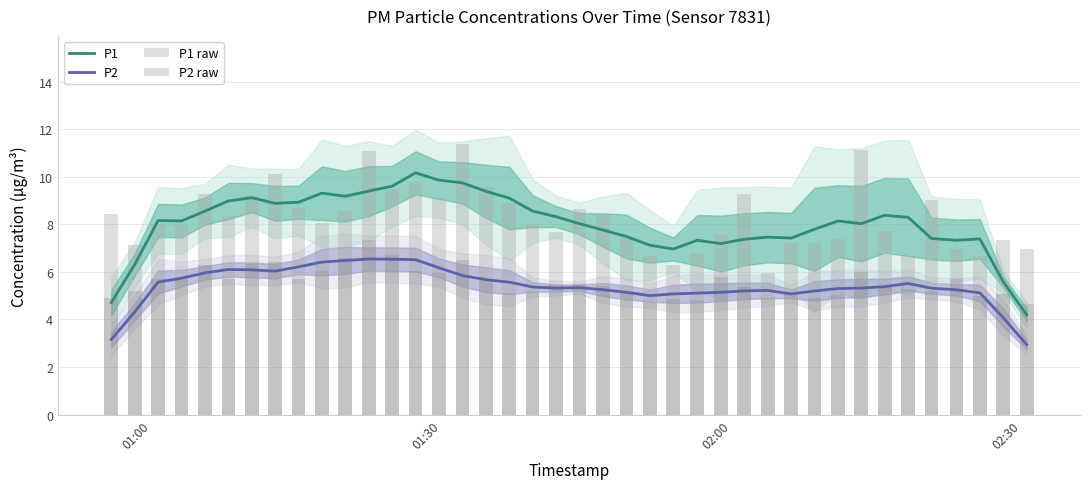

Reading left to right, list all the values displayed in this chart.

P1: 4.7	6.3	8.2	8.1	8.6	9.0	9.1	8.9	8.9	9.3	9.2	9.4	9.6	10.2	9.9	9.7	9.4	9.1	8.6	8.3	8.0	7.8	7.5	7.1	7.0	7.3	7.2	7.4	7.5	7.4	7.8	8.1	8.0	8.4	8.3	7.4	7.3	7.4	5.6	4.2
P2: 3.2	4.3	5.6	5.7	6.0	6.1	6.1	6.0	6.2	6.4	6.5	6.5	6.5	6.5	6.2	5.8	5.7	5.6	5.4	5.3	5.3	5.3	5.1	5.0	5.1	5.1	5.1	5.2	5.2	5.1	5.2	5.3	5.3	5.4	5.5	5.3	5.2	5.1	4.1	2.9
P1 raw: 8.4	7.1	8.0	8.0	9.3	8.3	9.2	10.1	8.7	8.1	8.6	11.1	9.5	9.8	9.1	11.4	9.6	8.9	8.0	7.7	8.6	8.4	7.4	6.7	6.3	6.8	7.6	9.3	6.0	7.2	7.2	7.4	11.1	7.7	6.7	9.0	7.0	6.7	7.3	7.0
P2 raw: 4.9	5.2	5.7	5.8	6.3	5.7	6.3	6.4	5.7	6.0	6.6	7.3	6.7	6.0	6.0	6.5	5.6	5.1	5.2	5.4	5.5	5.4	5.2	4.7	4.9	4.8	5.8	5.4	4.9	5.2	4.9	5.0	6.0	5.4	5.3	5.2	5.7	5.0	5.1	4.6